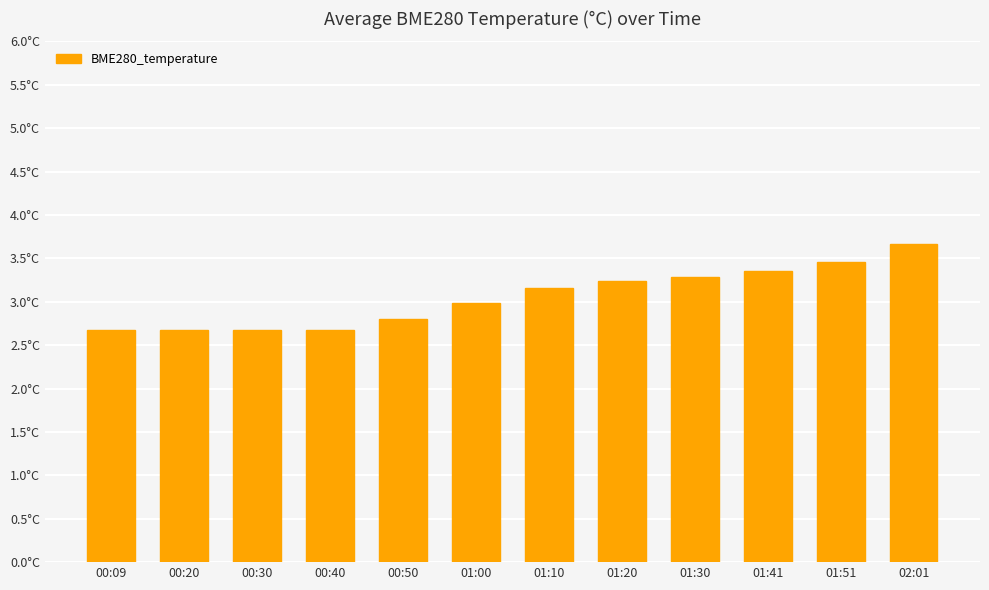

Does the chart contain any negative values?

No